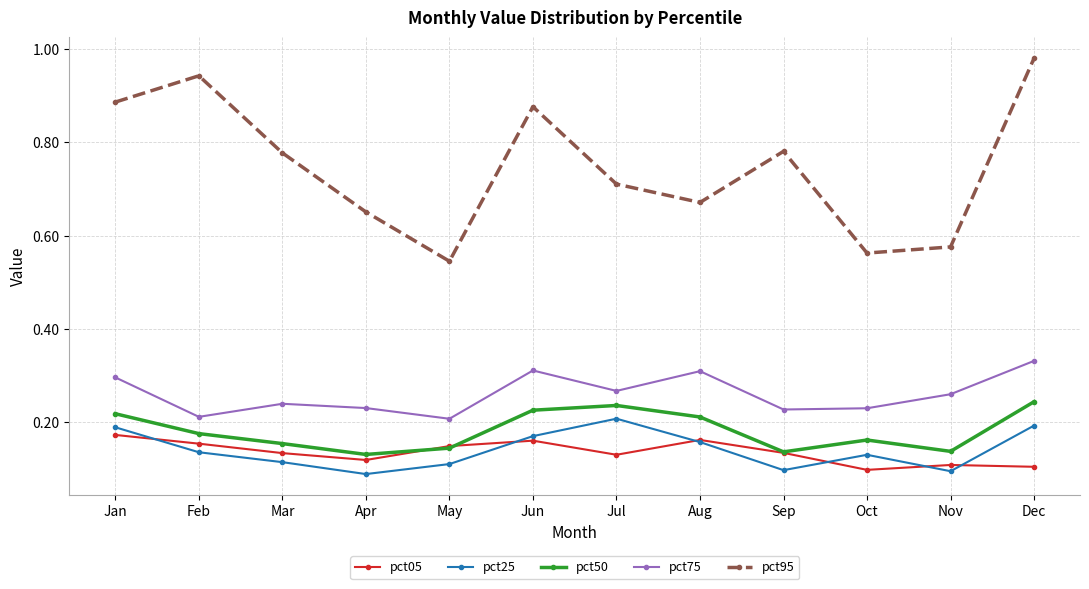

True or false: pct25 has a value of 0.1 at Dec.

False